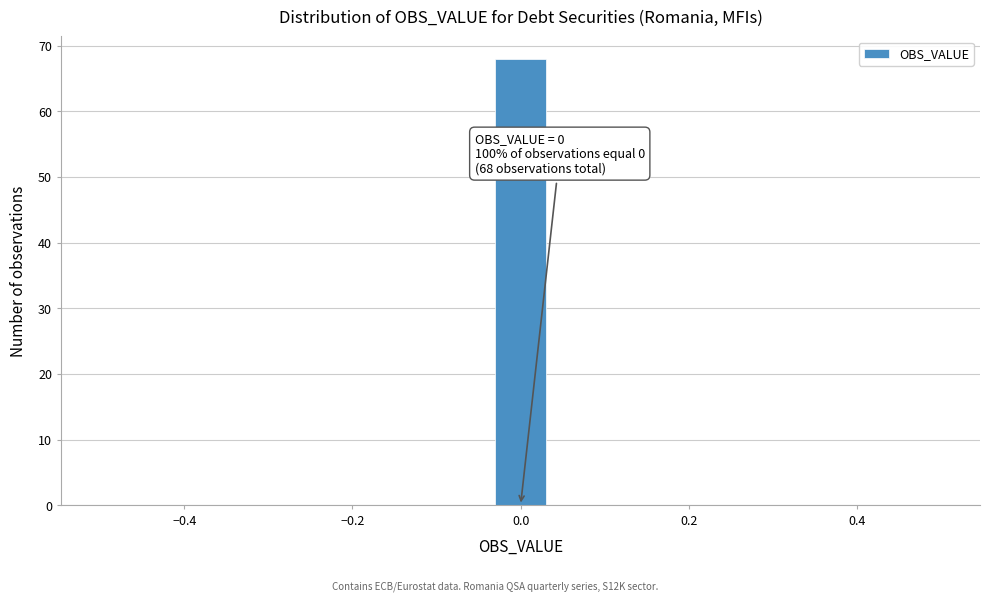

Read against the x-axis, roughly where is the centre of the tallest bar?

0.00